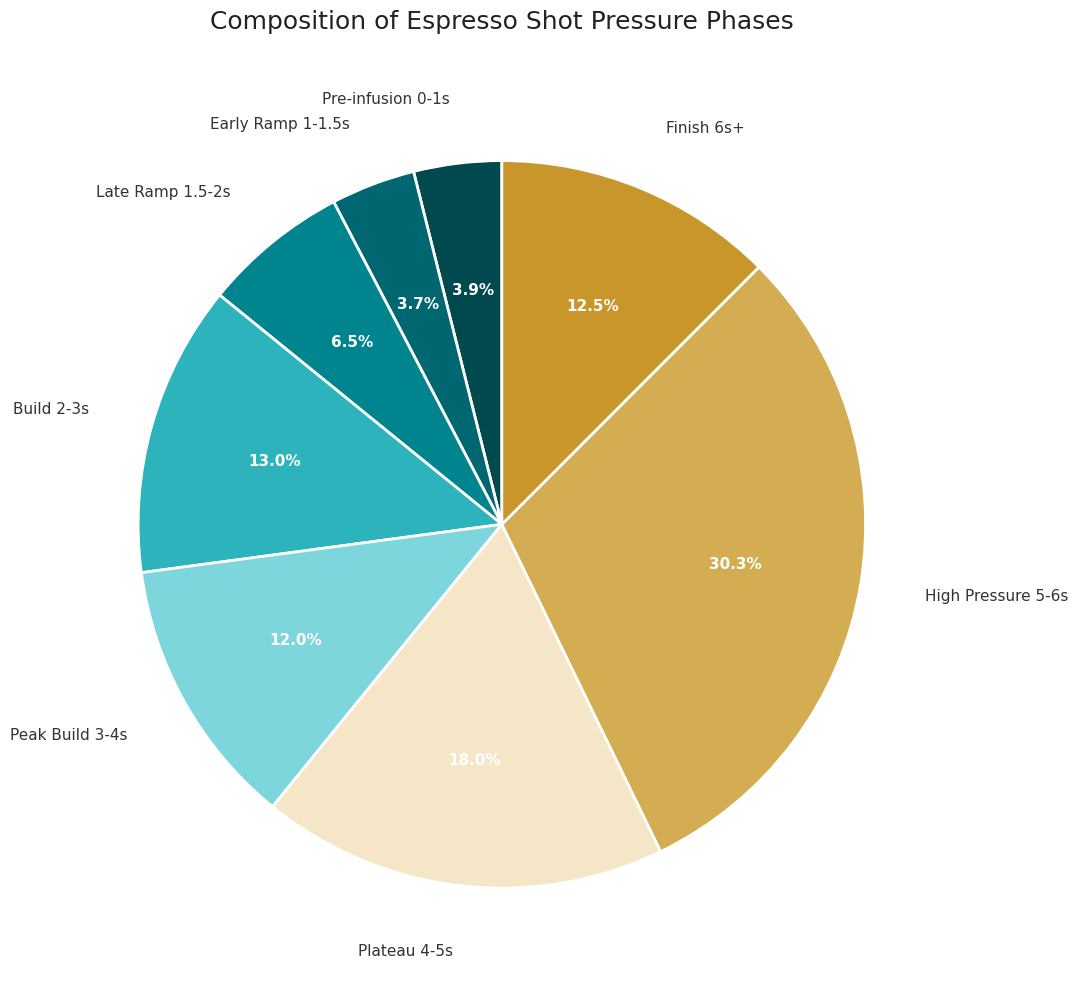

Does any single category account for the majority?

No